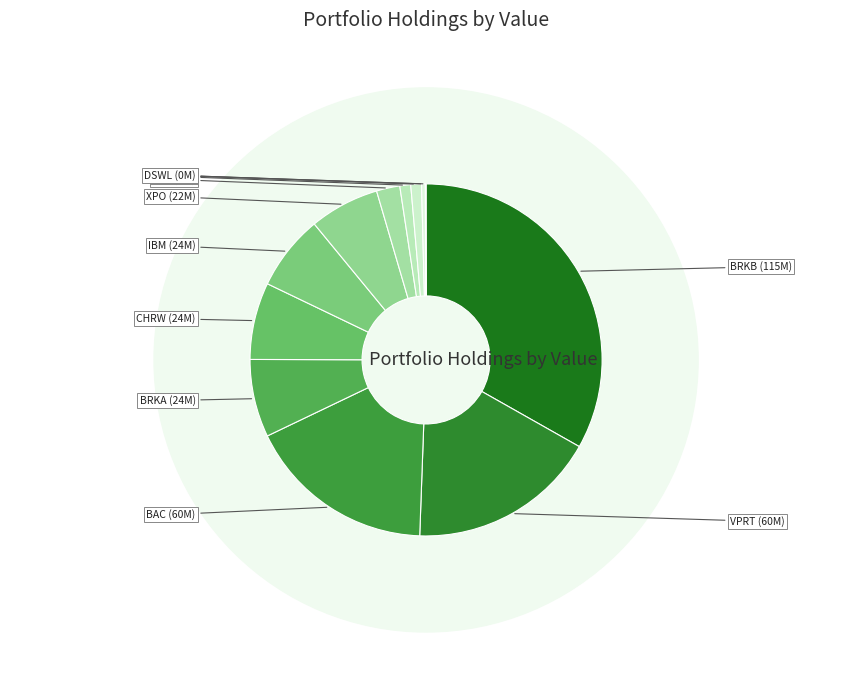

True or false: INWK accounts for 0% of the total.

True